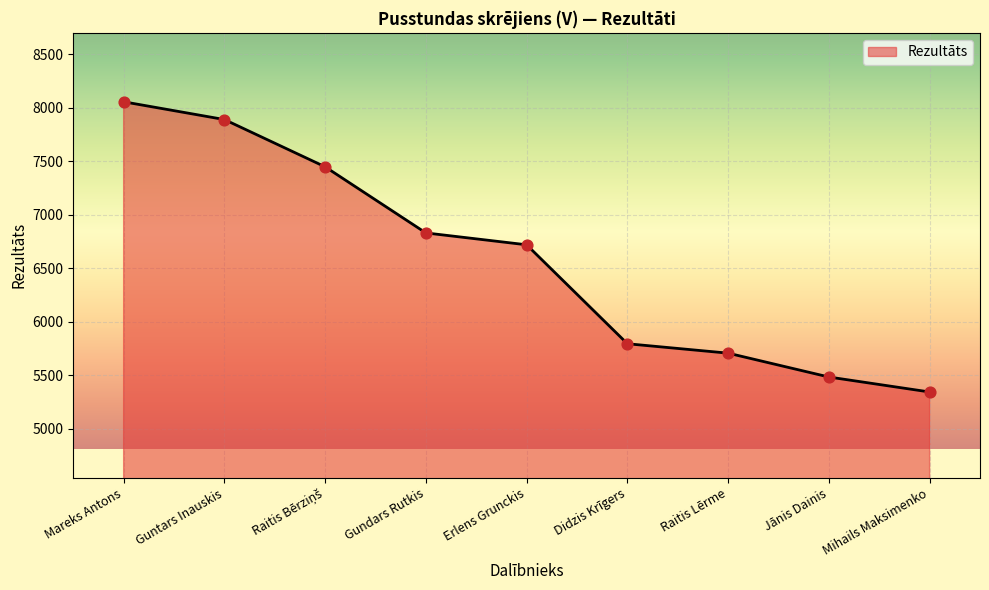

What is the change in value from Mareks Antons to Raitis Lērme?

-2350